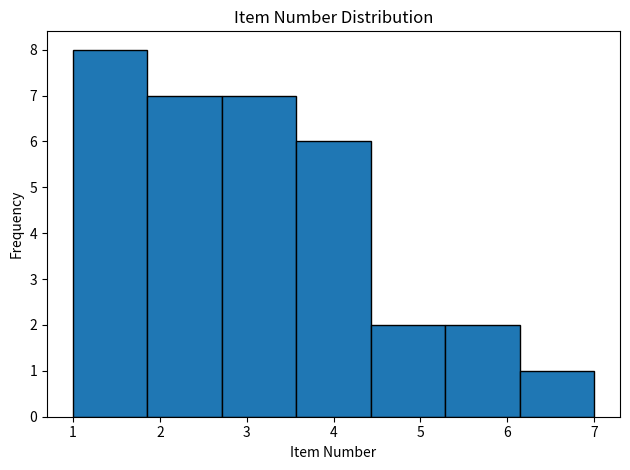

Reading left to right, list every bar in this chart as the range it spans on the x-axis followed by its height. Neither the bar edges nor the heights are printed on the chart, so give them approximately, as read against the axes.

1.0 to 1.9: 8
1.9 to 2.7: 7
2.7 to 3.6: 7
3.6 to 4.4: 6
4.4 to 5.3: 2
5.3 to 6.1: 2
6.1 to 7.0: 1